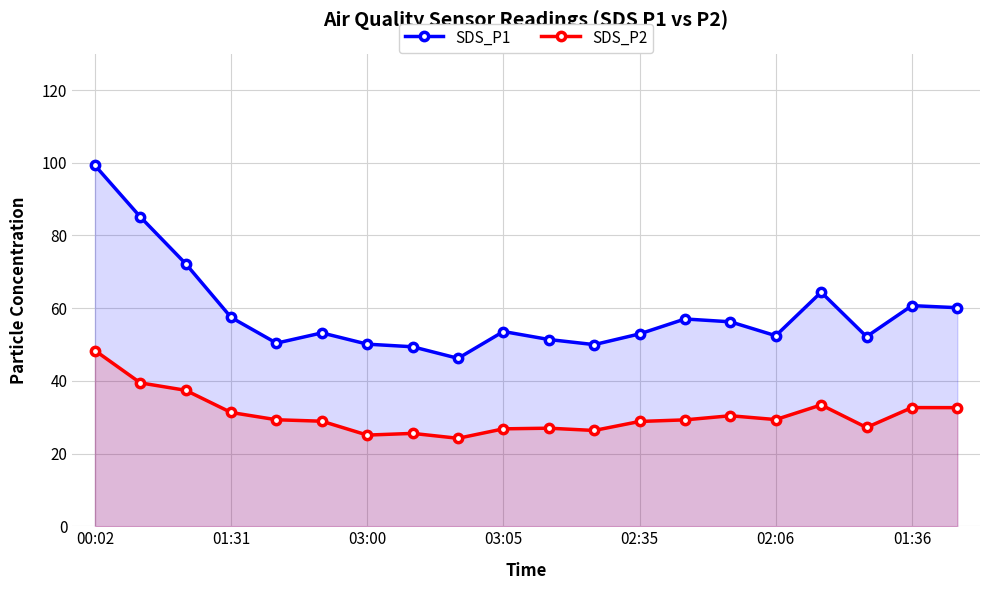

At which category is the sum across all series the highest?

00:02